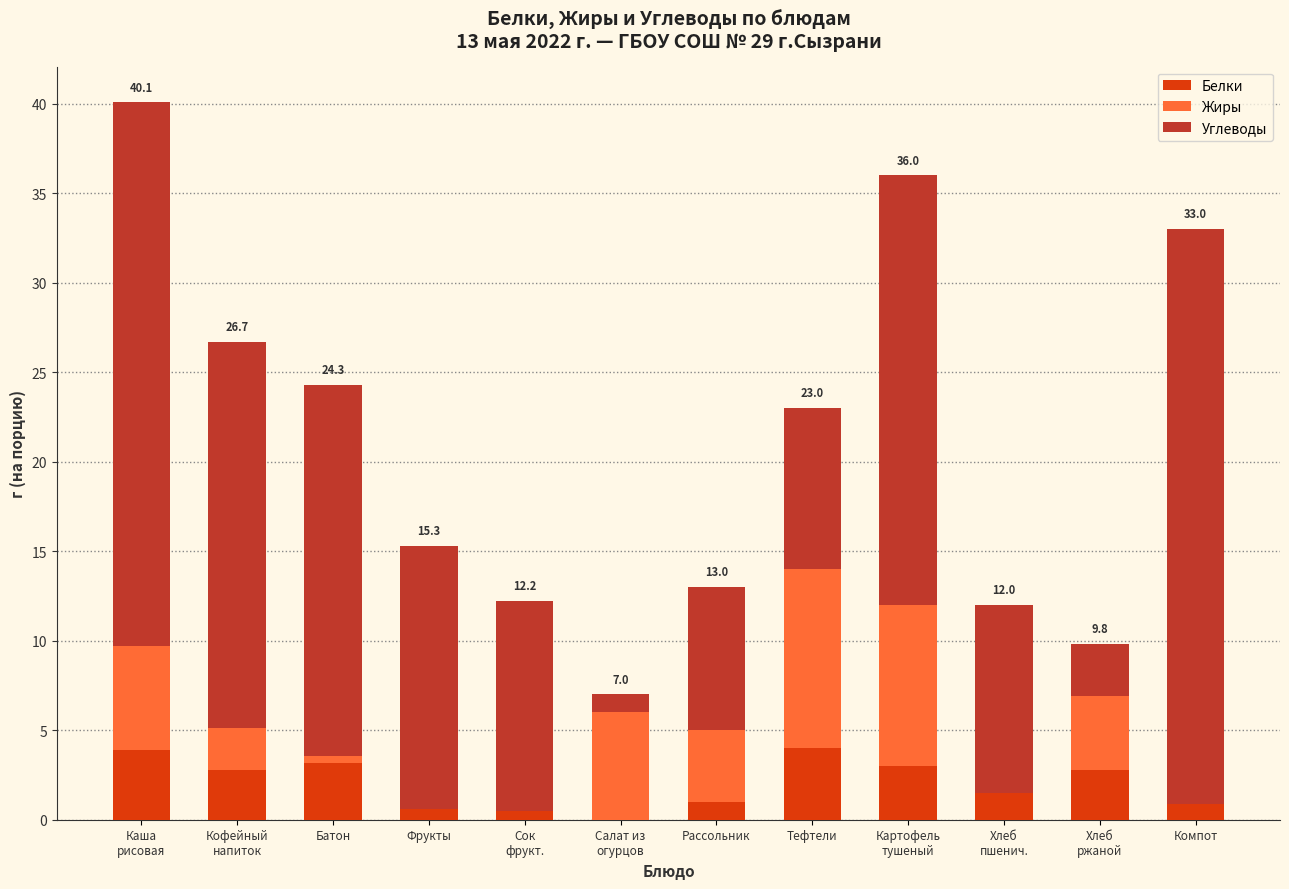

What value does the Белки series have at Рассольник?

1.0